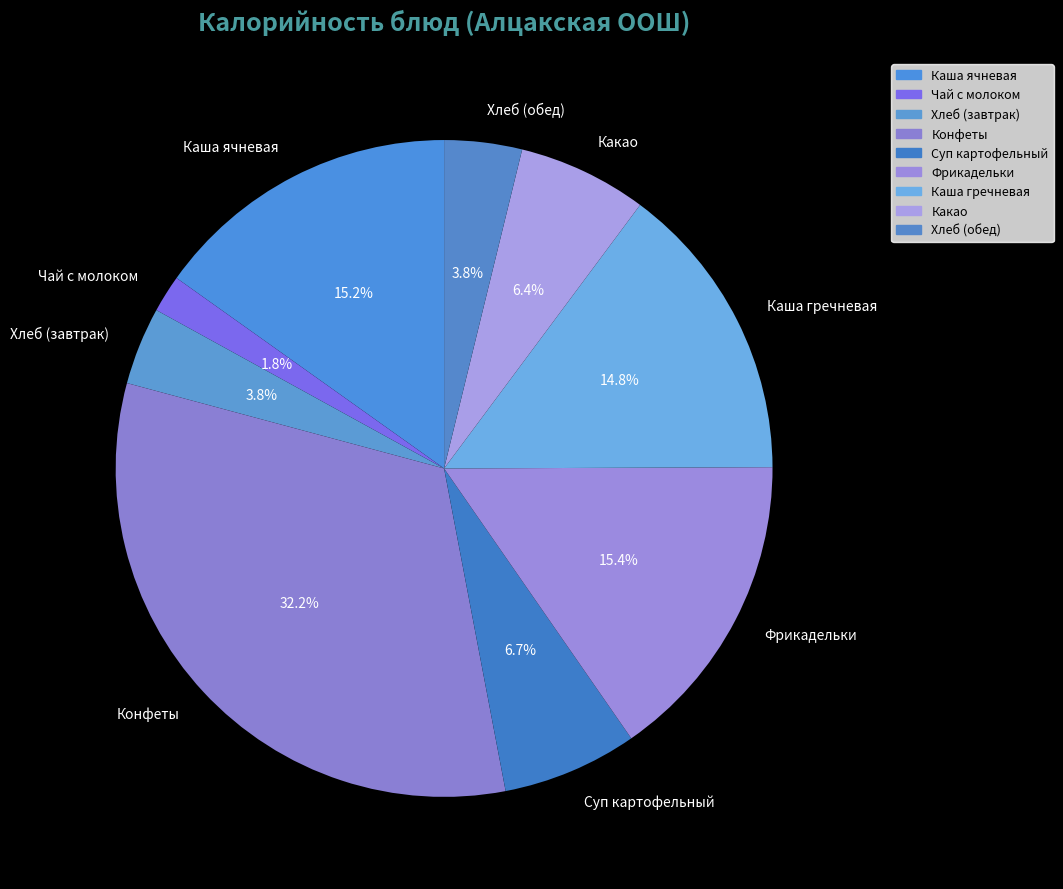

Is it true that Хлеб (обед) is 4% of the pie?

True